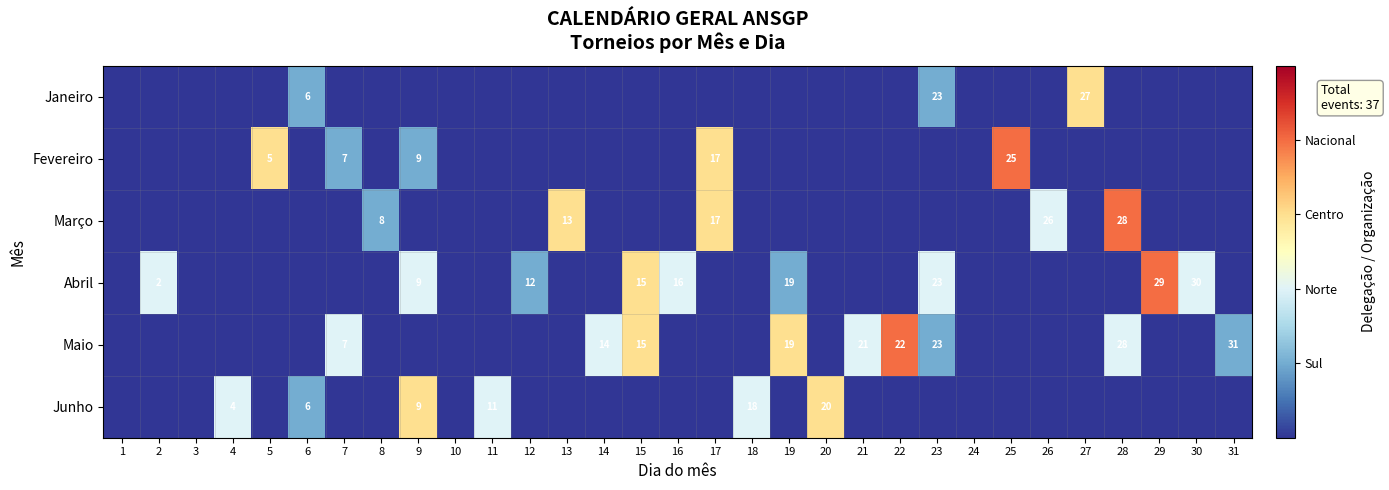

Is the value of Abril at 2 greater than the value of Junho at 11?

No